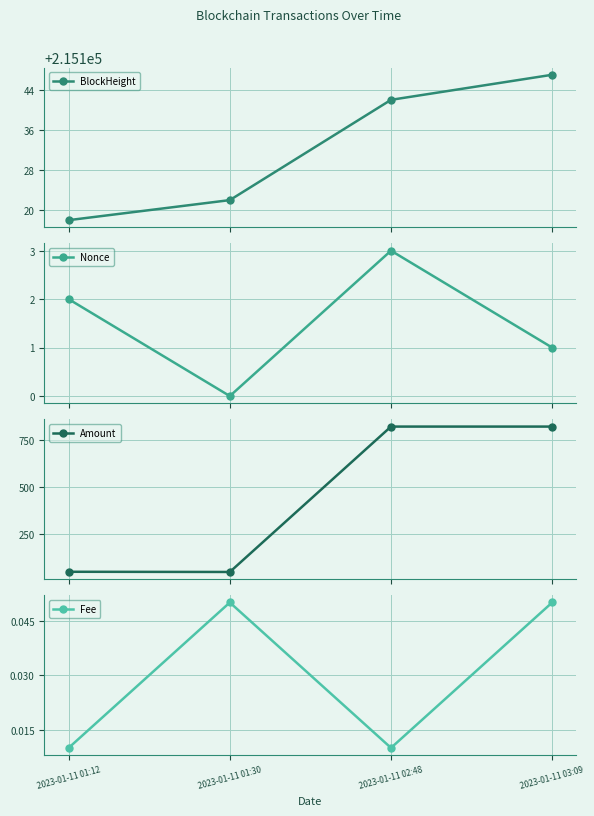

Count the BlockHeight values in the range 215122 to 215147.

3